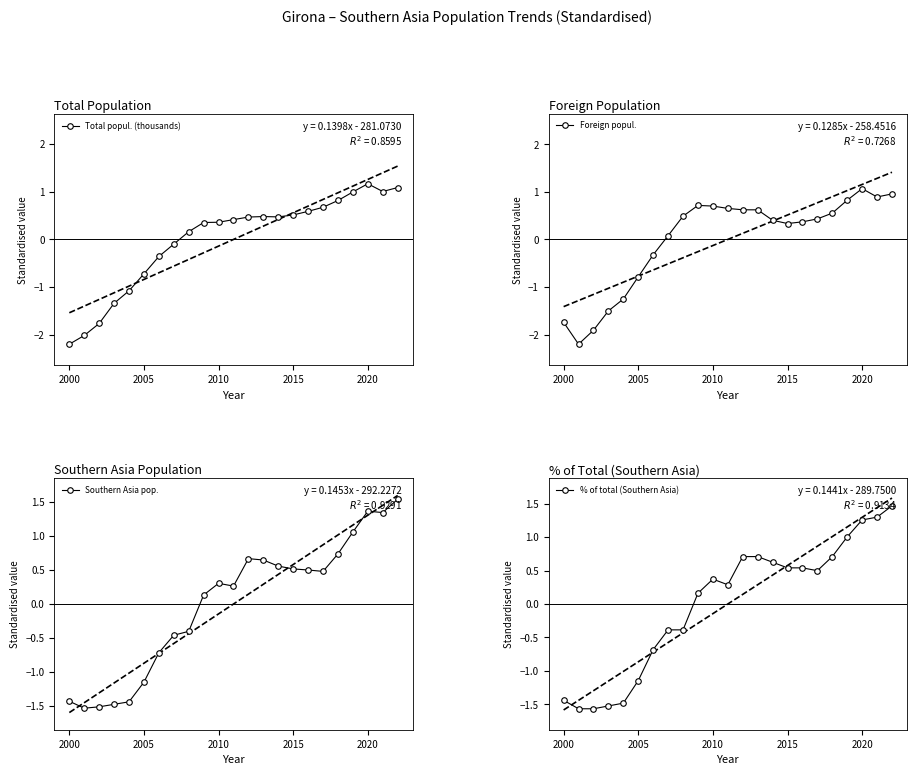

What is the minimum value for Total popul. (thousands)?

-2.2